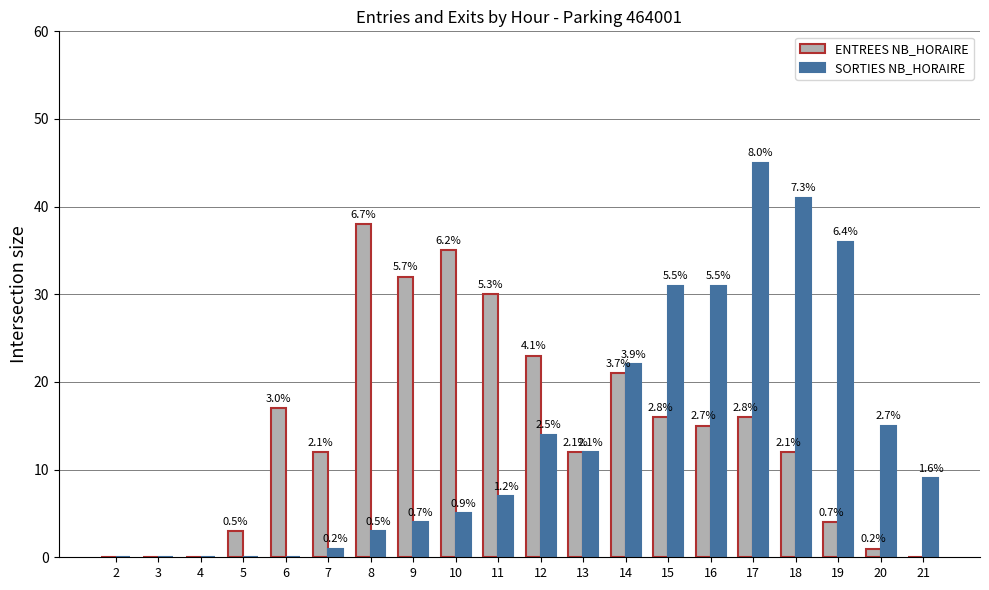

What is the difference between the second highest and second lowest values in the ENTREES NB_HORAIRE series?

35